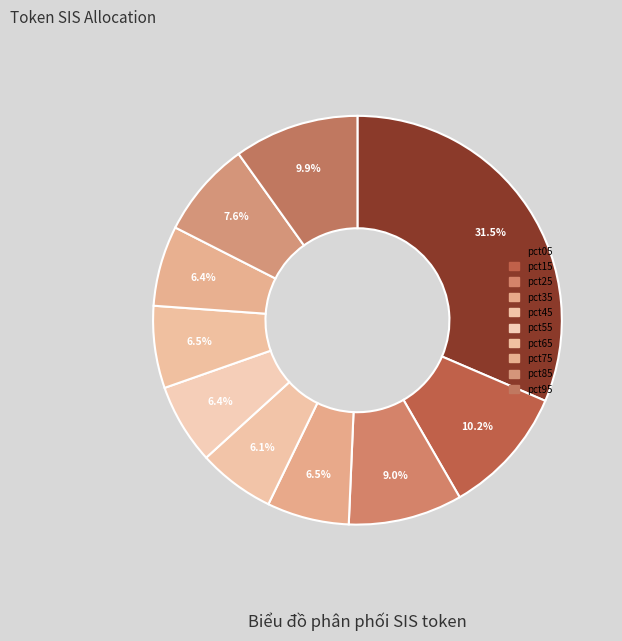

Approximately how many times larger is the value at pct35 compared to pct15?

0.6